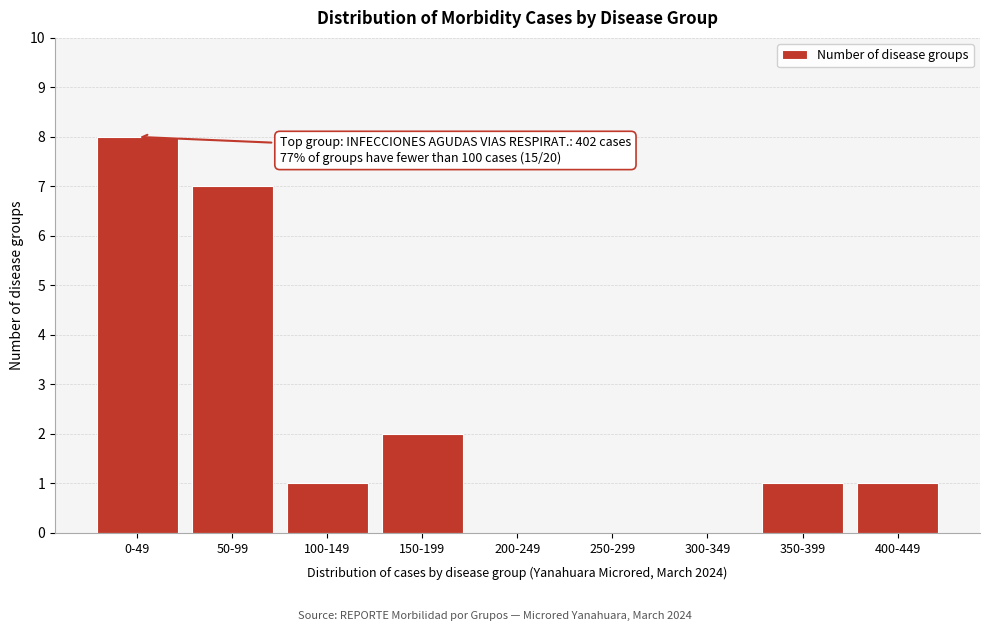

Reading right to left, transcribe all the data shown in this chart.

400-449=1	350-399=1	300-349=0	250-299=0	200-249=0	150-199=2	100-149=1	50-99=7	0-49=8